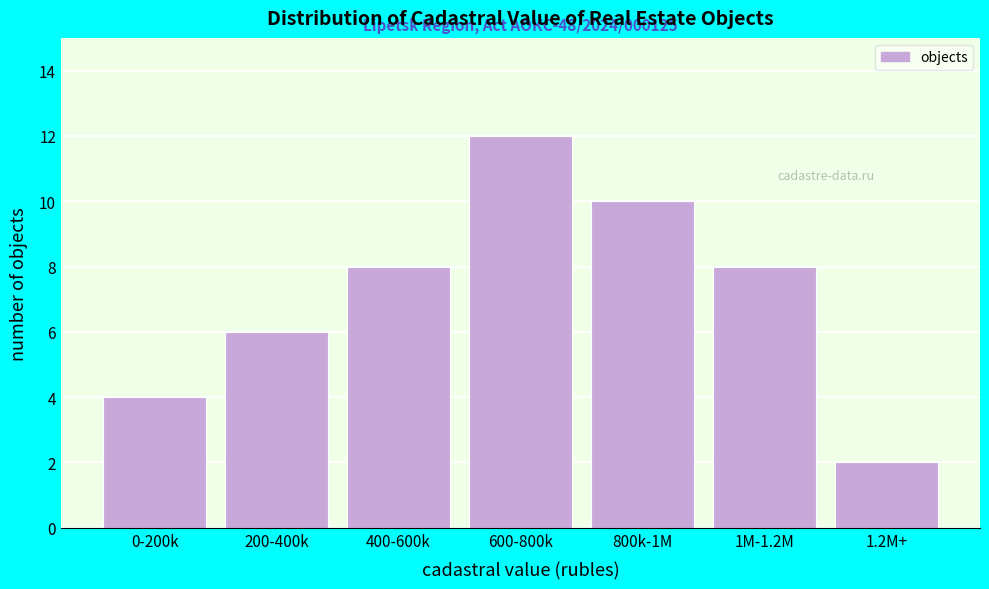

Reading left to right, transcribe all the data shown in this chart.

0-200k=4	200-400k=6	400-600k=8	600-800k=12	800k-1M=10	1M-1.2M=8	1.2M+=2